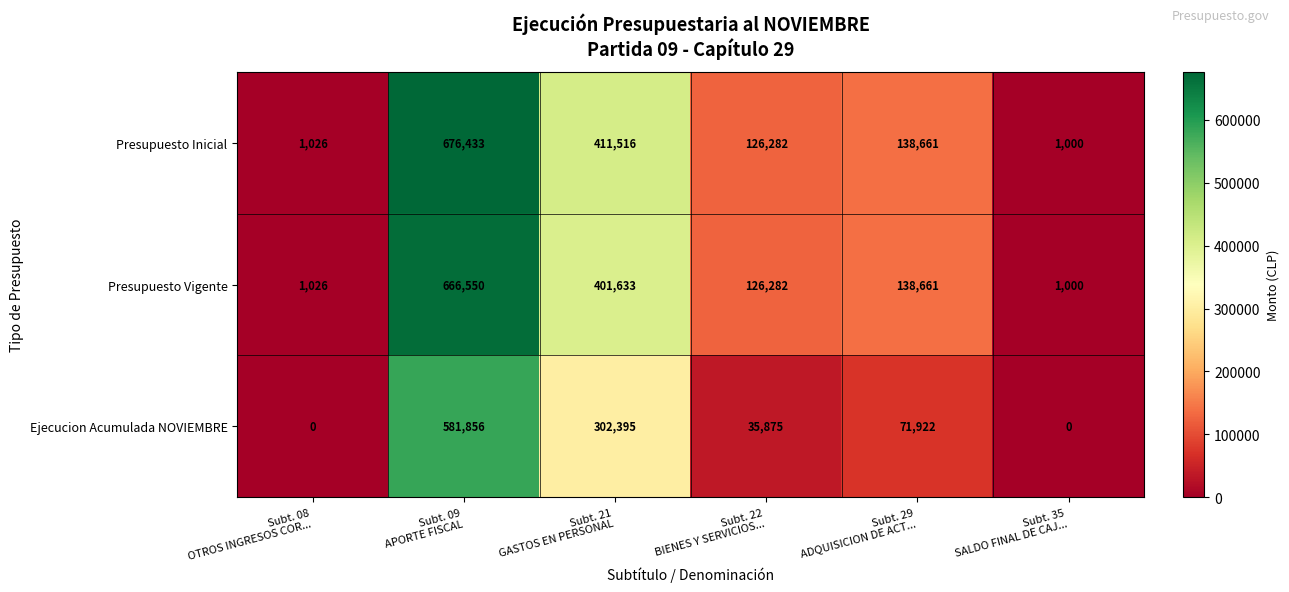

What is the lowest value of the Presupuesto Vigente series?

1000